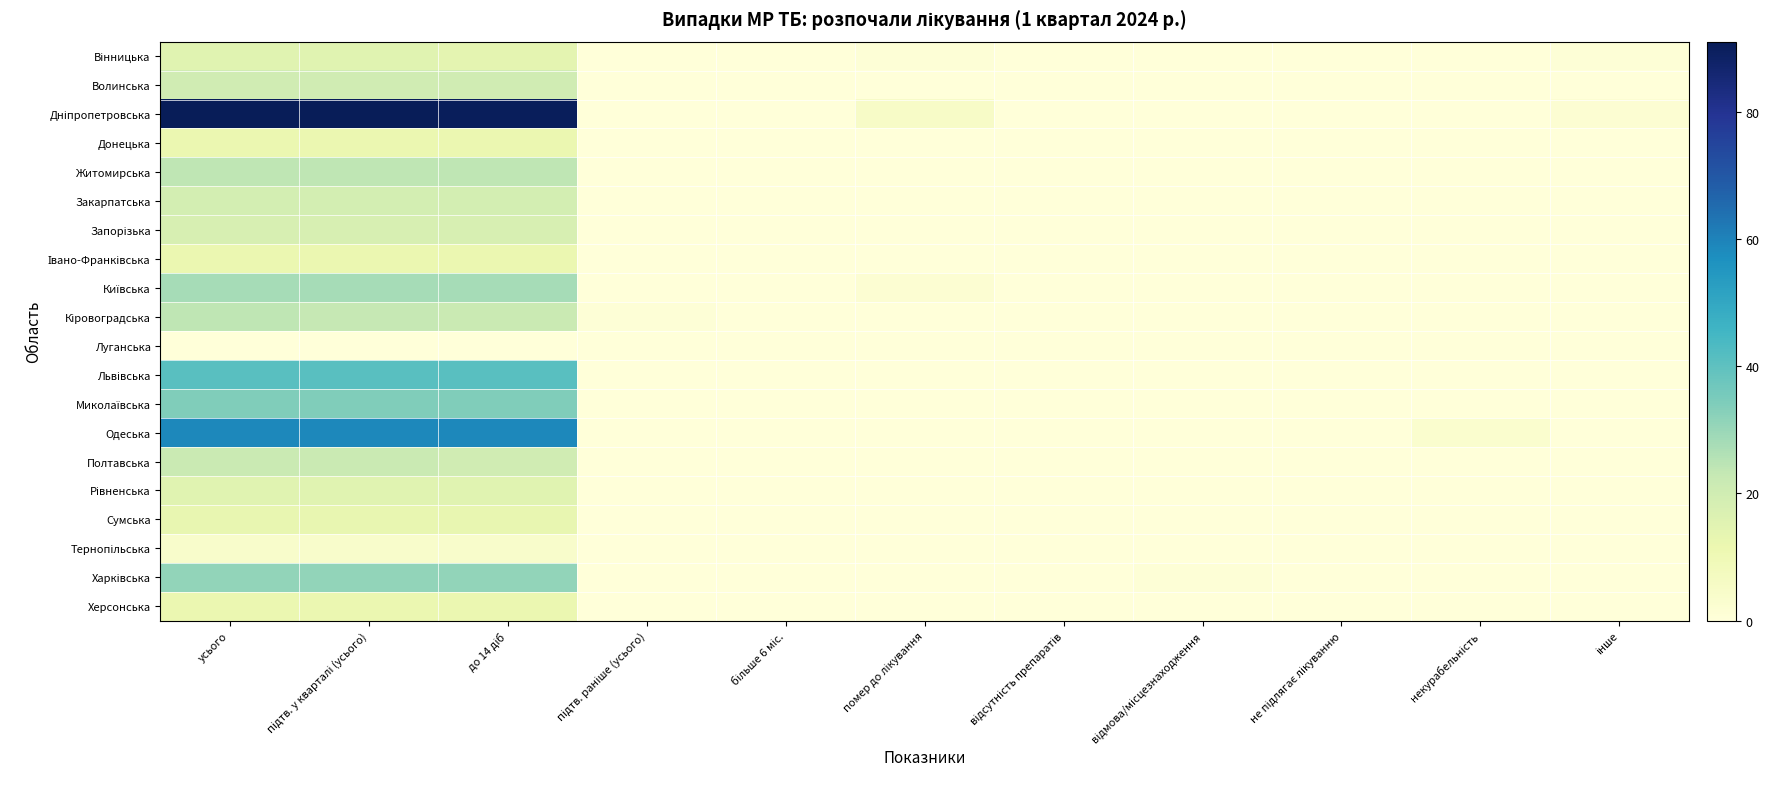

Which has a higher value, відмова/місцезнаходження or до 14 діб?

до 14 діб